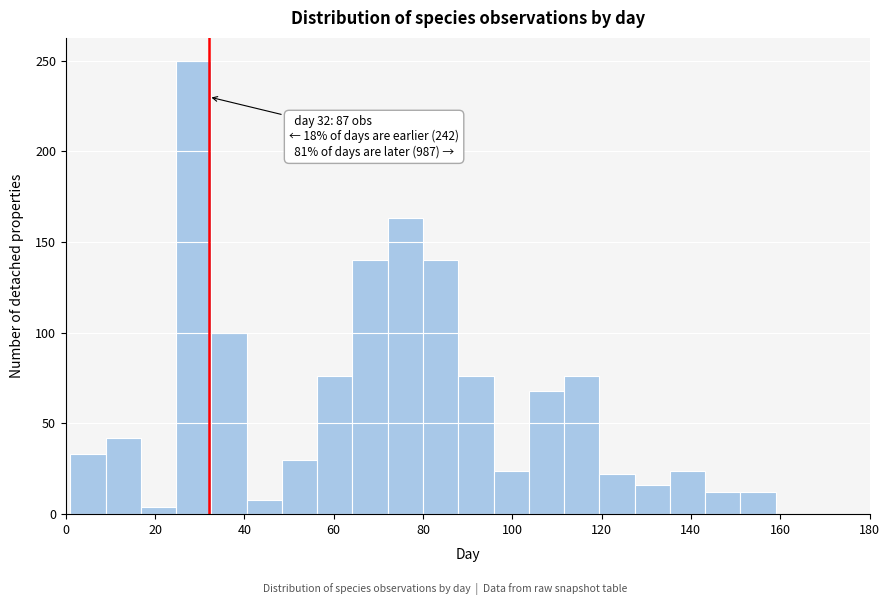

Around what value on the x-axis is the tallest bar? Give the approximate position of its centre, as read against the axis.

28